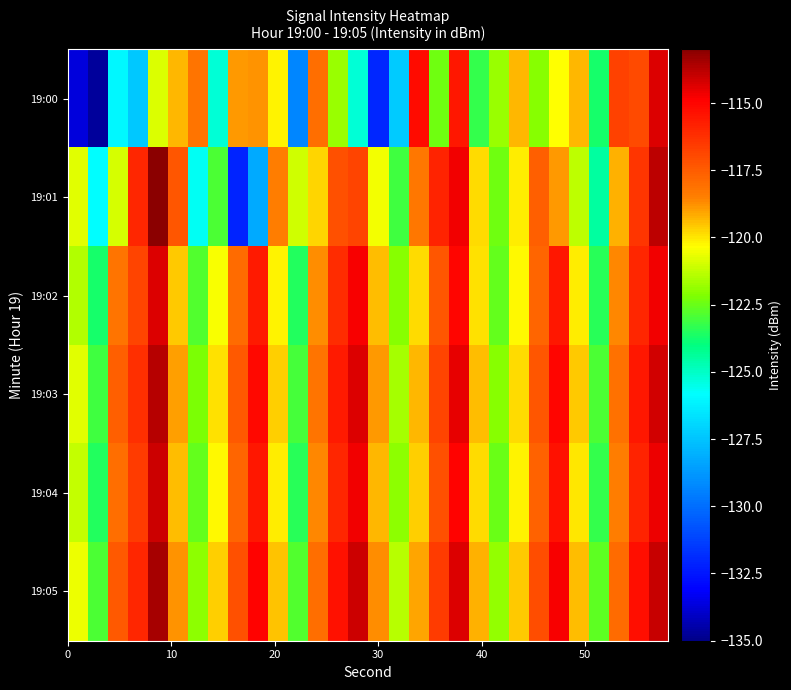

Reading left to right, transcribe all the data shown in this chart.

19:00: -133.7	-134.7	-126.0	-127.4	-120.9	-119.3	-118.2	-125.3	-118.9	-118.8	-120.2	-129.3	-118.0	-121.8	-125.3	-132.1	-127.3	-115.2	-122.4	-115.6	-123.3	-121.8	-119.3	-122.0	-120.3	-119.3	-123.7	-116.7	-117.0	-114.4
19:01: -120.8	-125.9	-121.0	-115.9	-112.9	-117.4	-125.7	-123.0	-132.1	-128.2	-118.5	-121.0	-119.8	-117.2	-116.8	-120.5	-123.1	-118.3	-115.9	-114.7	-119.8	-122.4	-120.1	-117.6	-118.9	-121.3	-124.5	-119.2	-116.4	-113.8
19:02: -121.5	-123.7	-118.2	-116.8	-114.3	-119.6	-122.8	-120.4	-117.9	-115.6	-120.2	-123.5	-118.7	-116.1	-114.8	-119.4	-122.1	-119.8	-117.3	-115.0	-119.9	-122.6	-120.3	-117.8	-115.5	-120.1	-123.4	-118.6	-116.0	-114.7
19:03: -120.8	-123.1	-117.6	-116.2	-113.7	-119.0	-122.2	-119.9	-117.4	-115.1	-119.7	-123.0	-118.2	-115.6	-114.3	-118.9	-121.6	-119.3	-116.8	-114.5	-119.4	-122.1	-119.8	-117.3	-115.0	-119.6	-122.9	-118.1	-115.5	-114.2
19:04: -121.2	-123.5	-118.0	-116.6	-114.1	-119.4	-122.6	-120.3	-117.8	-115.5	-120.1	-123.4	-118.6	-116.0	-114.7	-119.3	-122.0	-119.7	-117.2	-114.9	-119.8	-122.5	-120.2	-117.7	-115.4	-120.0	-123.3	-118.5	-115.9	-114.6
19:05: -120.6	-122.9	-117.4	-116.0	-113.5	-118.8	-122.0	-119.7	-117.2	-114.9	-119.5	-122.8	-118.0	-115.4	-114.1	-118.7	-121.4	-119.1	-116.6	-114.3	-119.2	-121.9	-119.6	-117.1	-114.8	-119.4	-122.7	-117.9	-115.3	-114.0